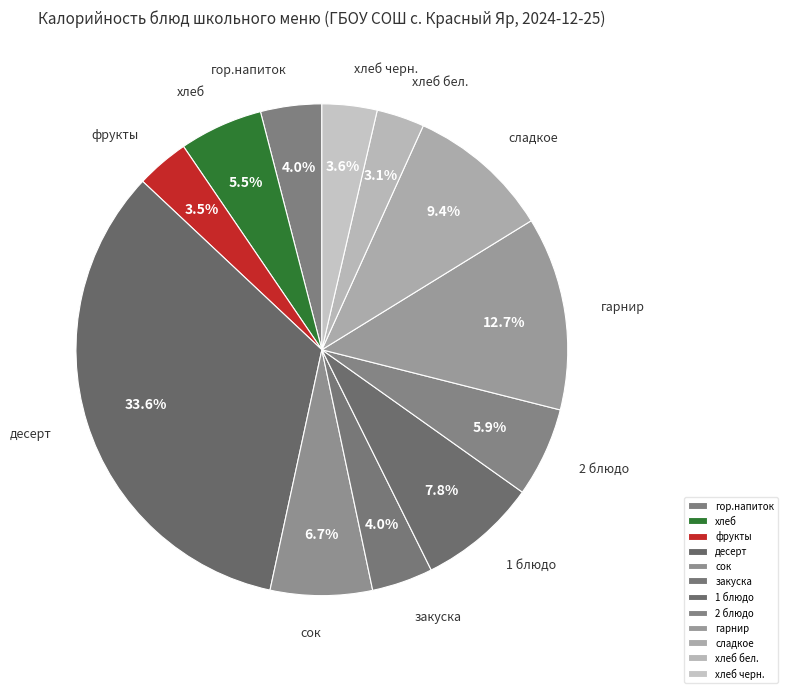

Which category has the biggest portion of the pie?

десерт